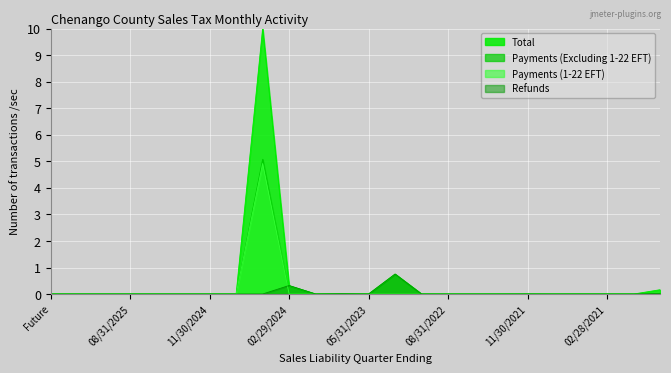

Is it true that Total equals 0.0 at 02/28/2021?

False